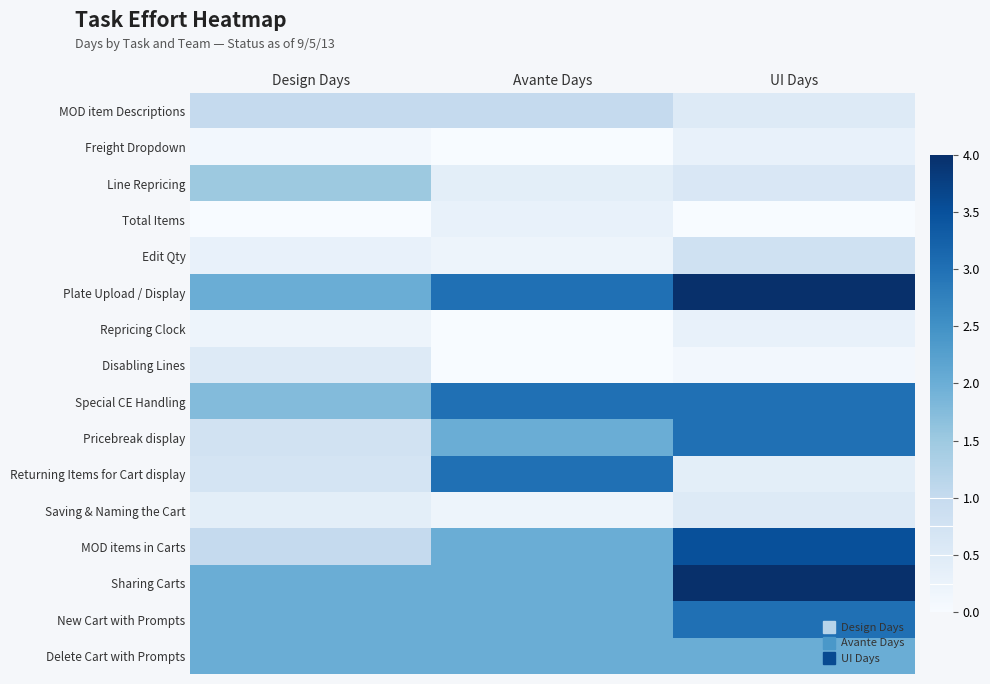

What is the total value across all series at UI Days?

26.0